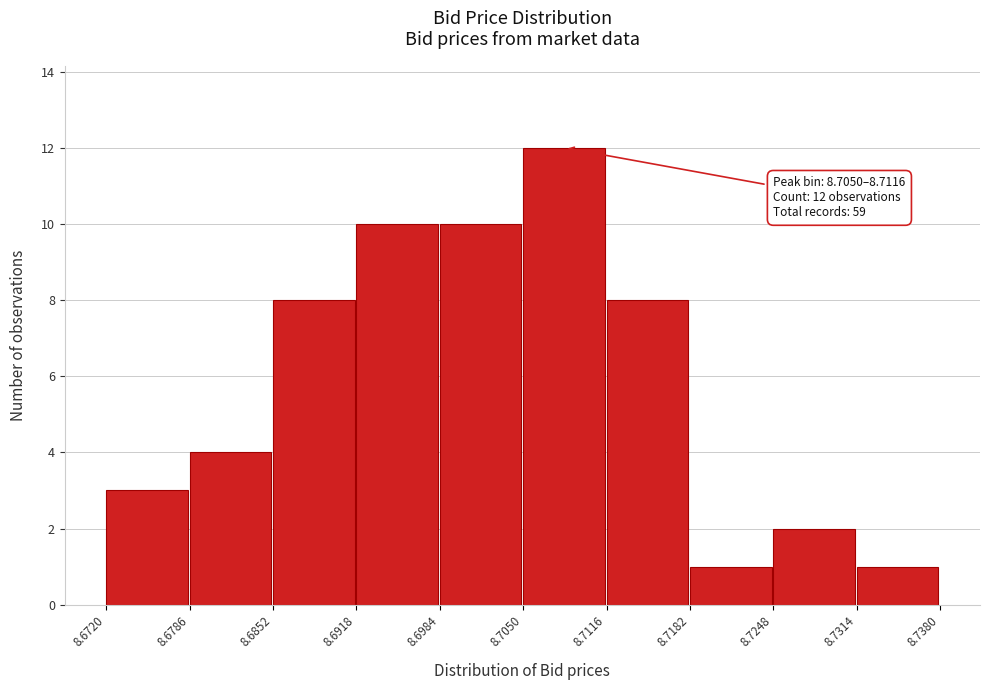

Which range on the x-axis has the tallest bar?

8.7050 to 8.7116